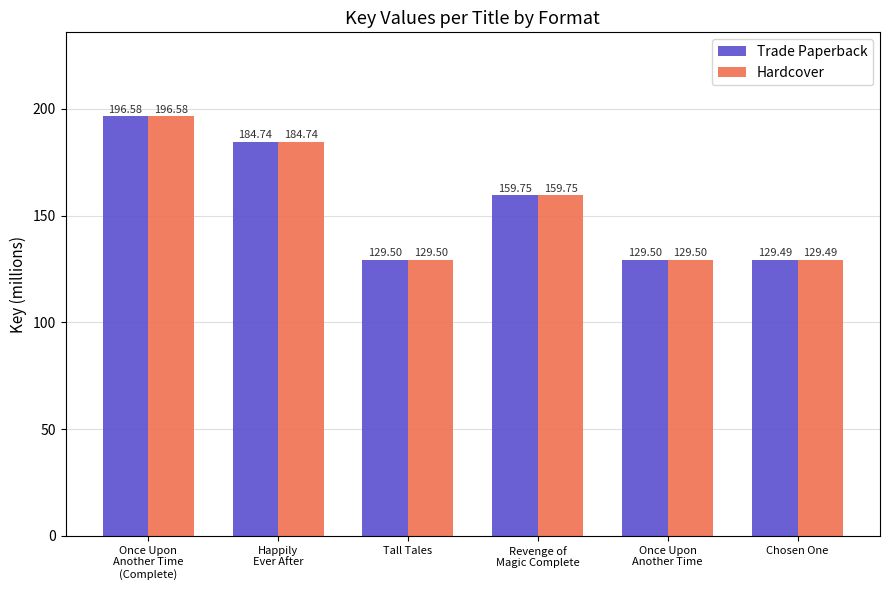

The Hardcover series shows 129.5 at Once Upon
Another Time. True or false?

True